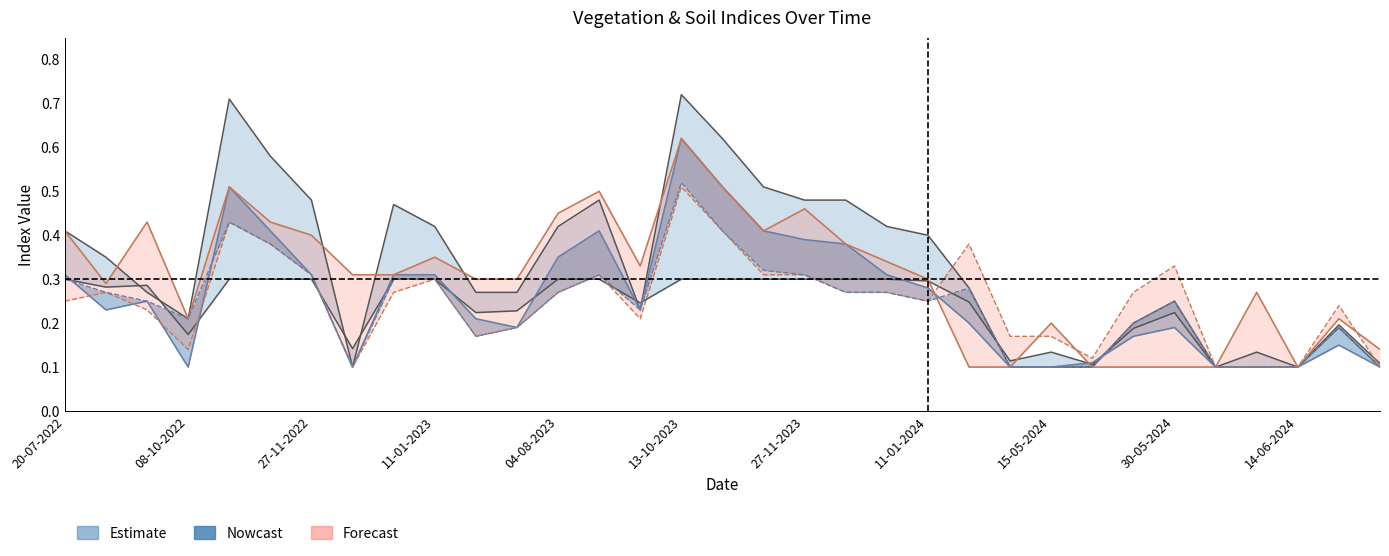

How many interior local valleys does the soc_line series have?

9